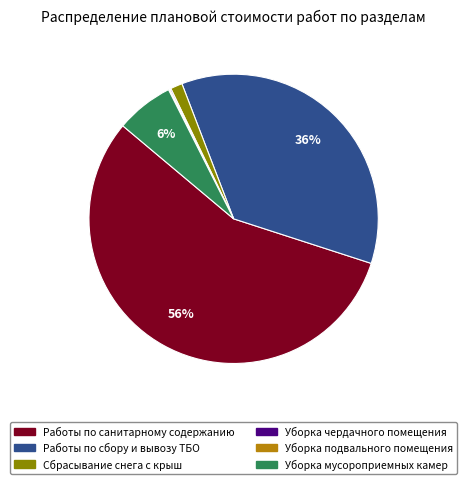

What is the largest slice in the pie chart?

Работы по санитарному содержанию